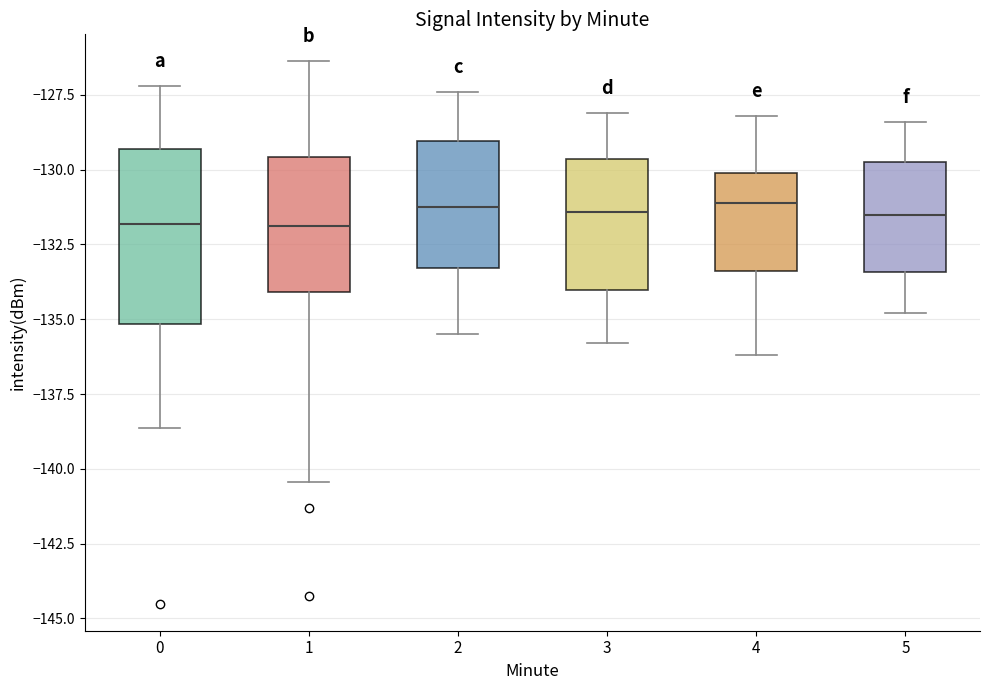

Where does the median line of the box at x = 4 sit on the y-axis? The values are not printed on the chart, so give them approximately, as read against the axis.

-131.0